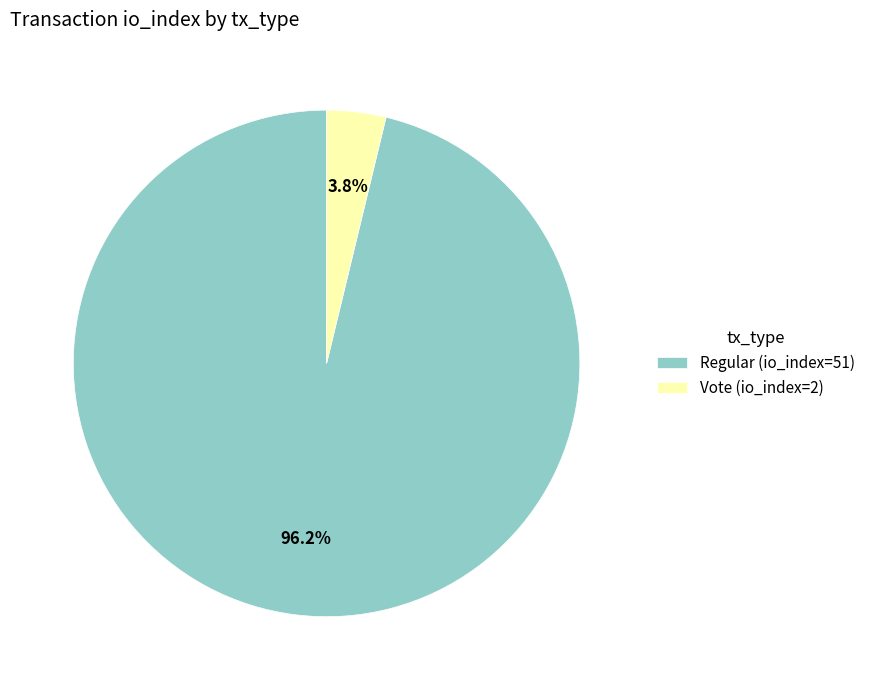

Is it true that Vote (io_index=2) is 4% of the pie?

True